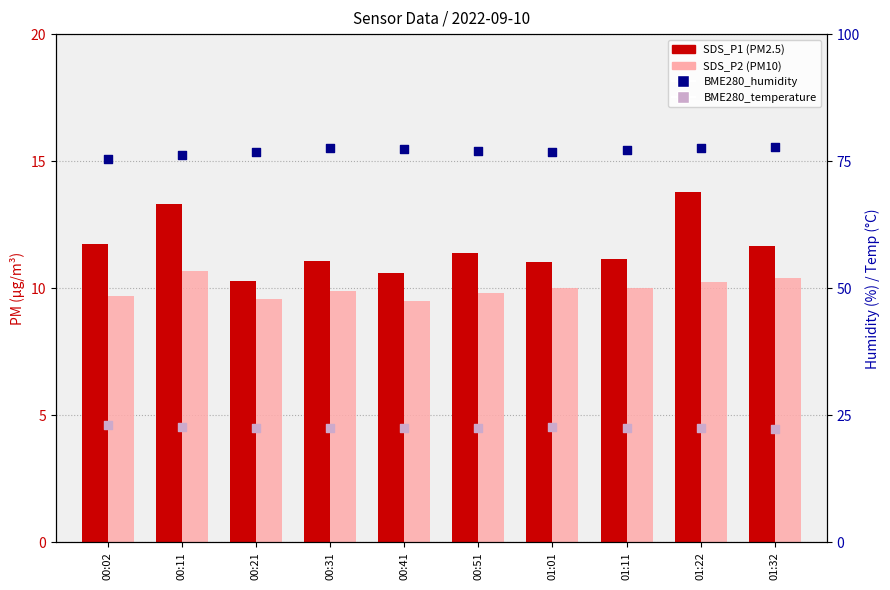

Which series reaches the maximum Y coordinate?

BME280_humidity